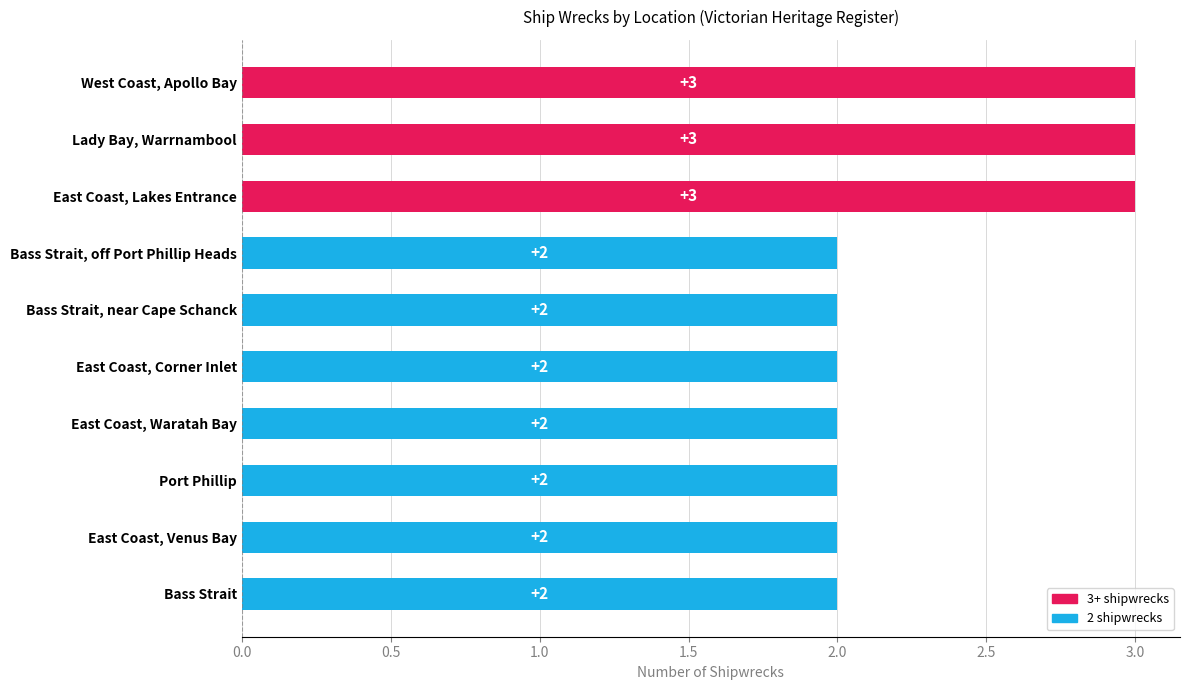

What is the maximum value shown in the chart?

3